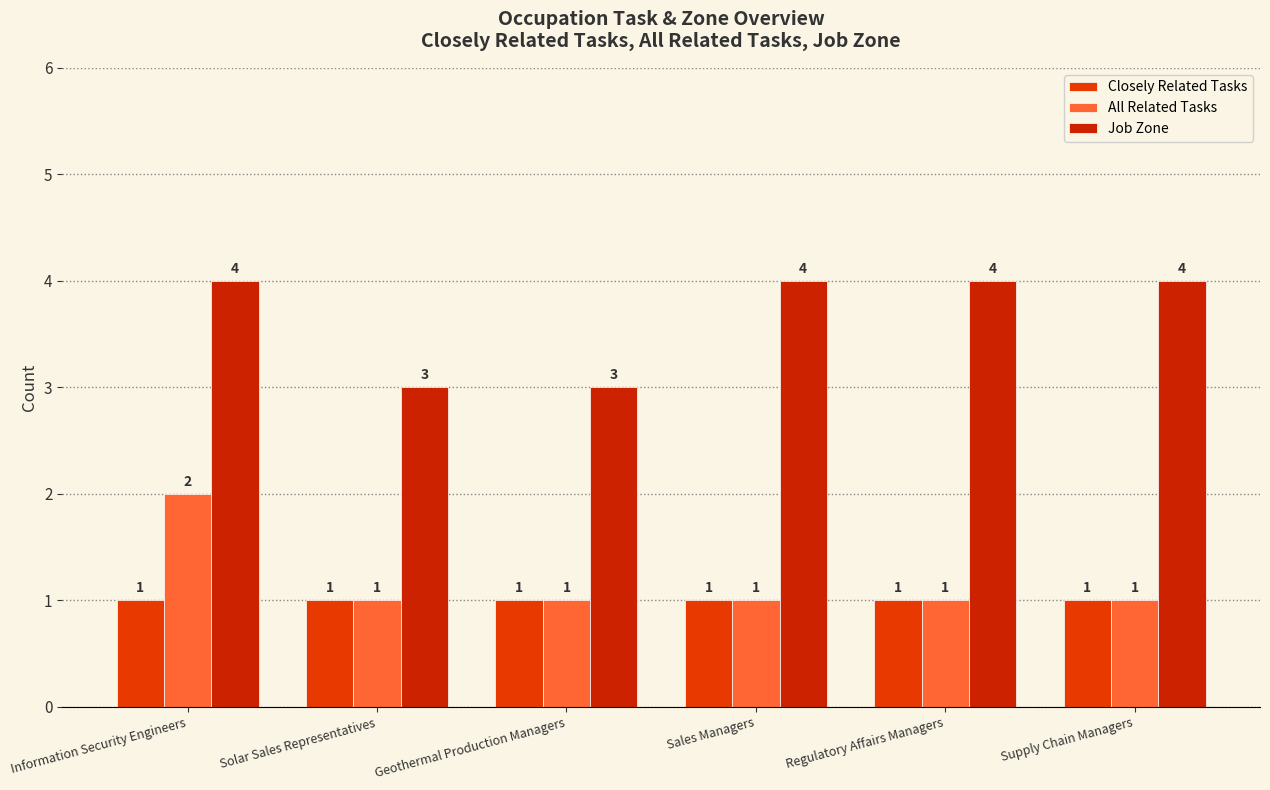

Which series has the largest range (max minus min)?

All Related Tasks